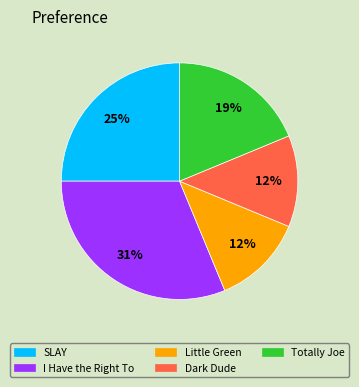

To the nearest percent, what is the difference between the largest and smallest slice percentages?

19%